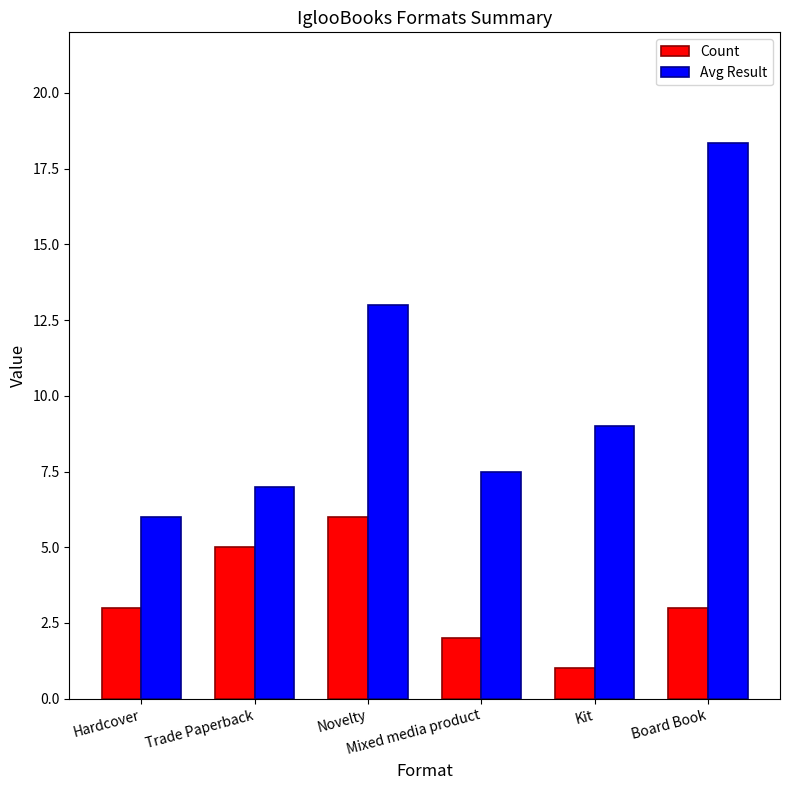

Which series has the largest range (max minus min)?

Avg Result